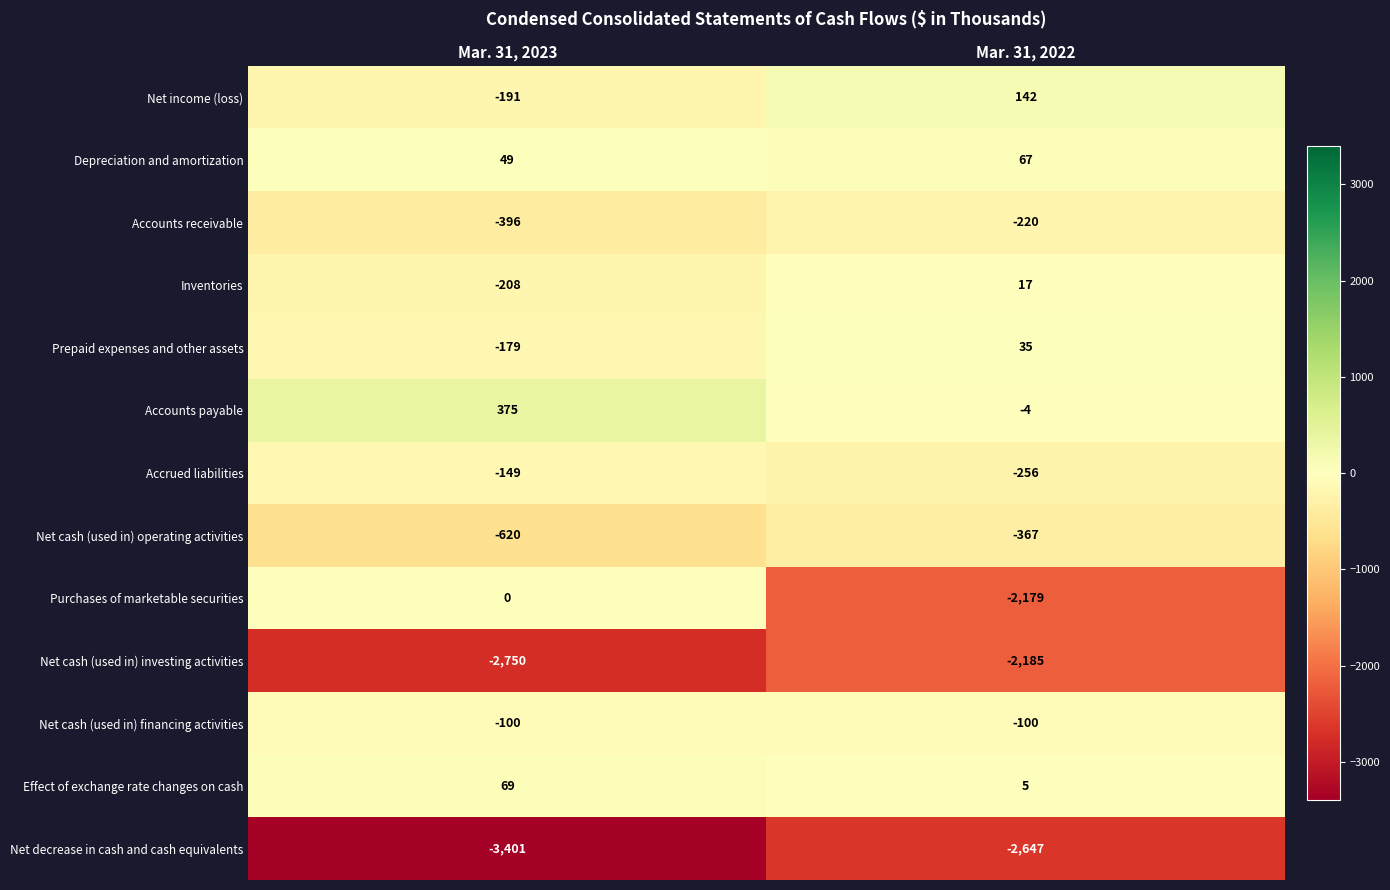

Which series has the largest range (max minus min)?

Purchases of marketable securities